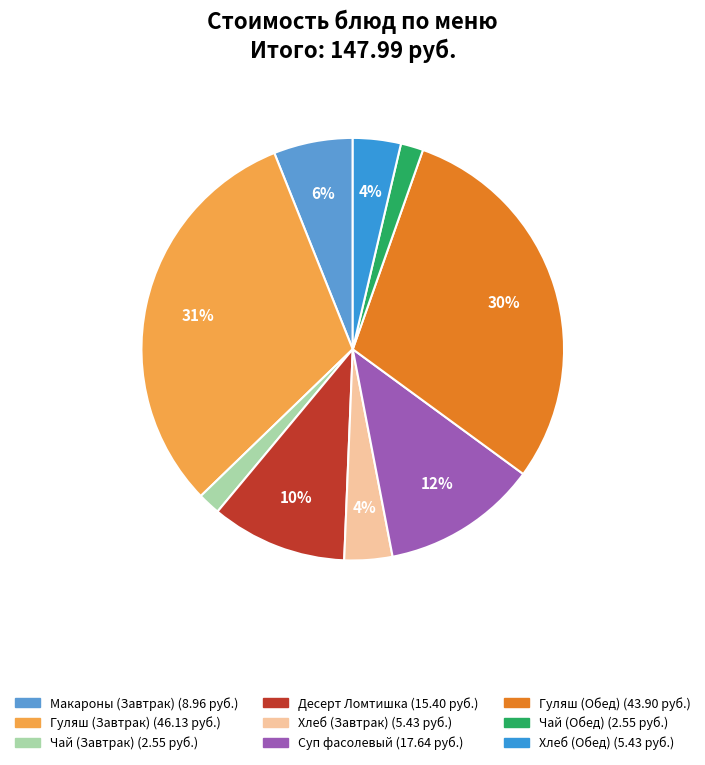

Count the number of slices in the pie.

9